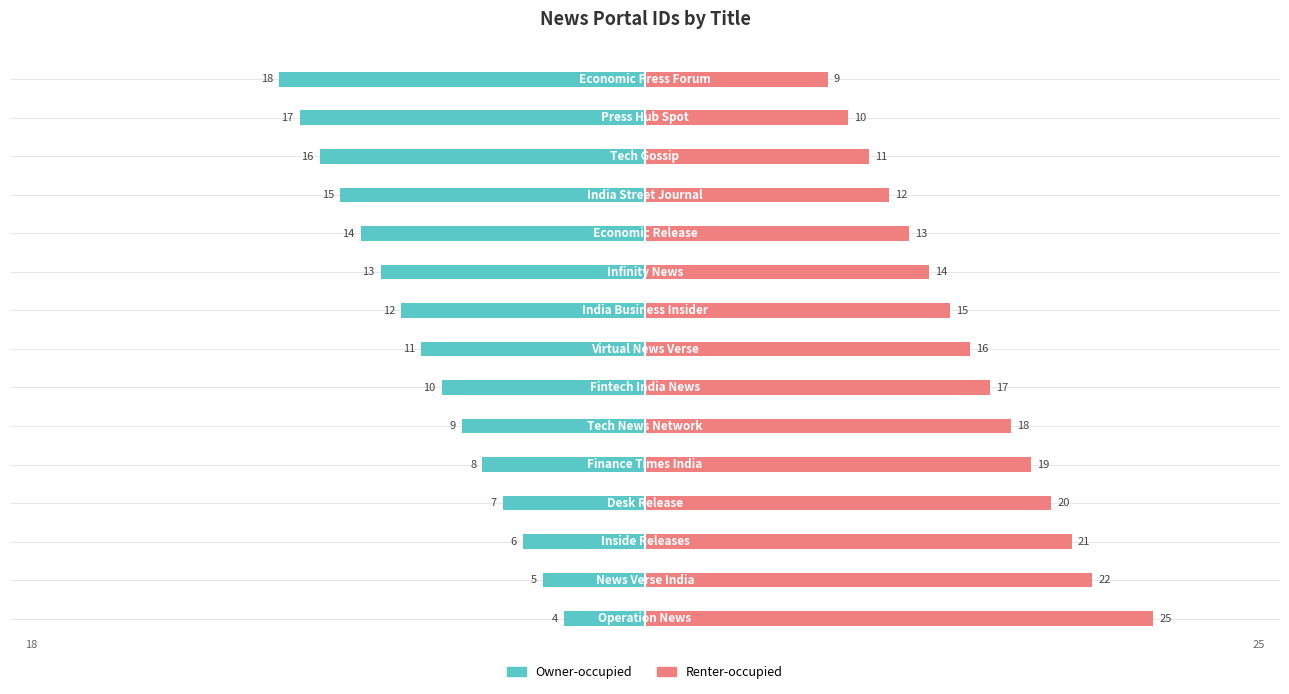

What are all the series names shown in the legend?

Owner-occupied, Renter-occupied